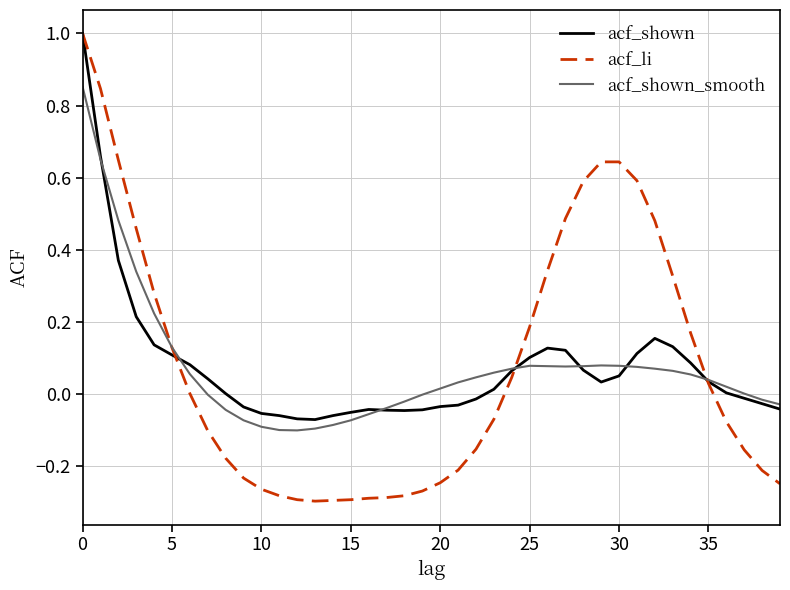

What is the highest value of the acf_li series?

1.0